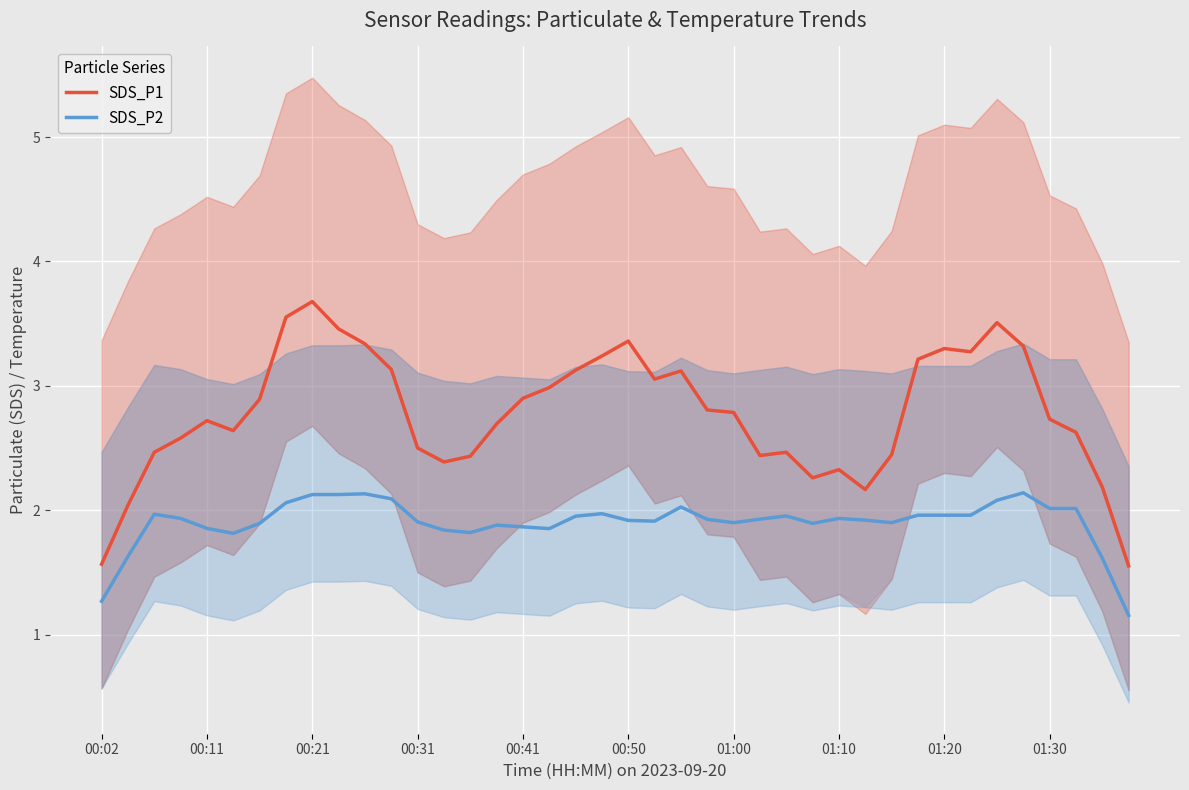

What is the average value of the SDS_P1 series?

2.8